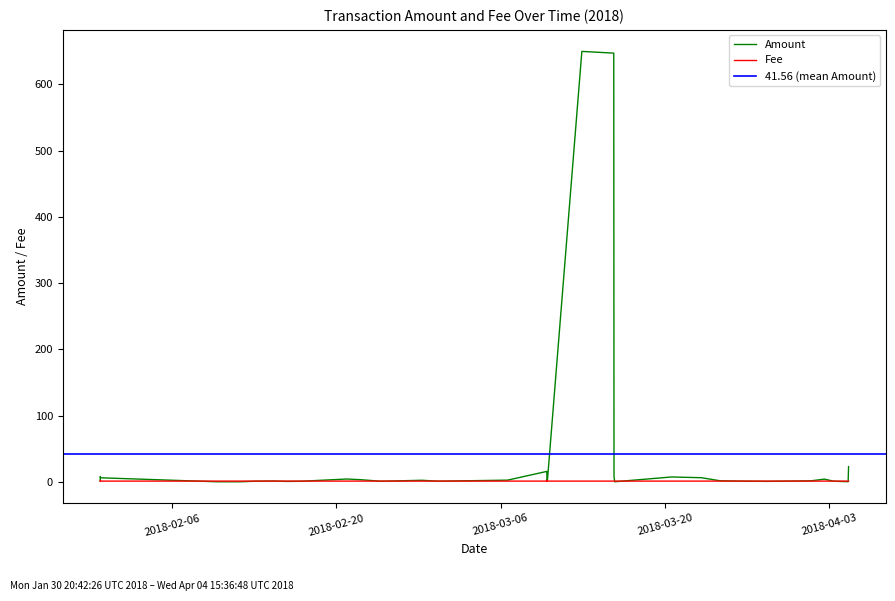

Is it true that Amount equals 1.1 at 28?

False